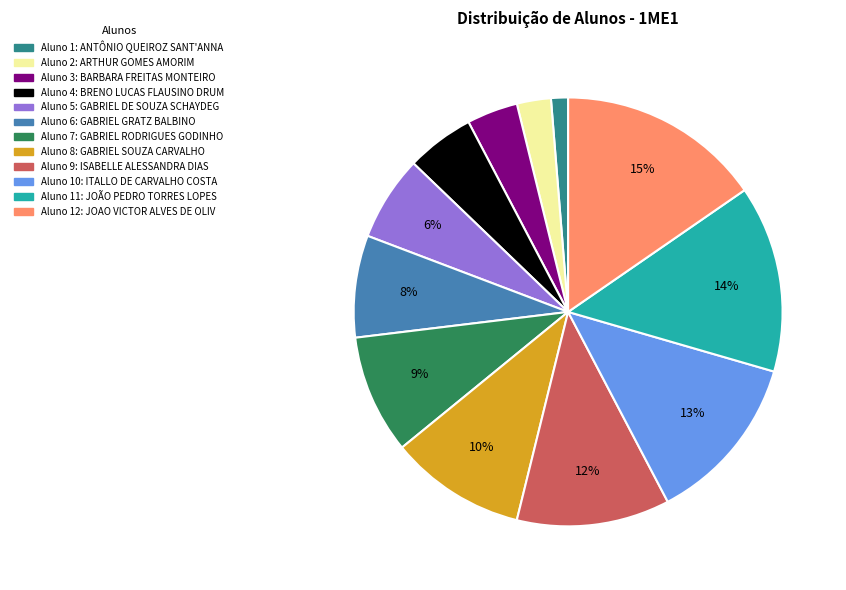

Is there any slice that represents more than half of the pie?

No